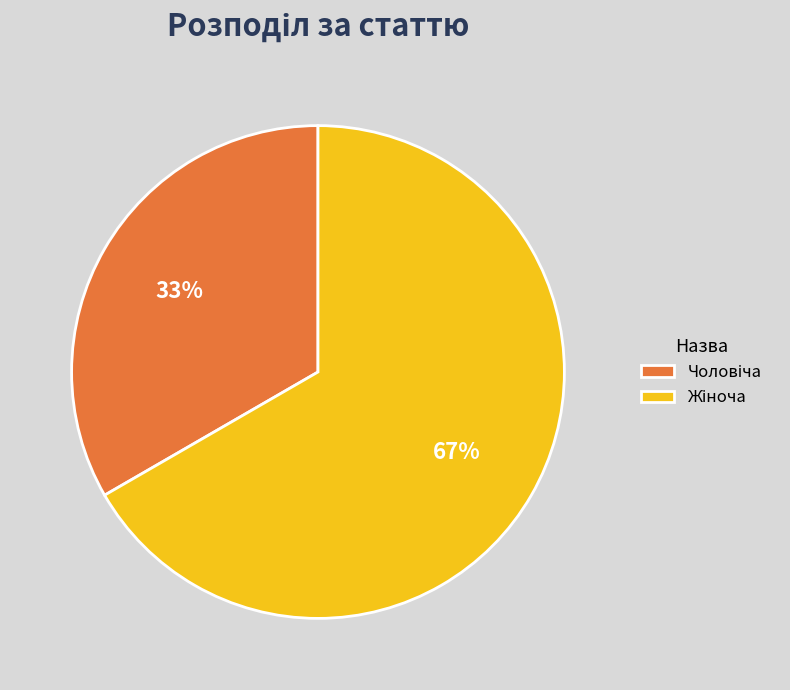

How many slices are in this pie chart?

2